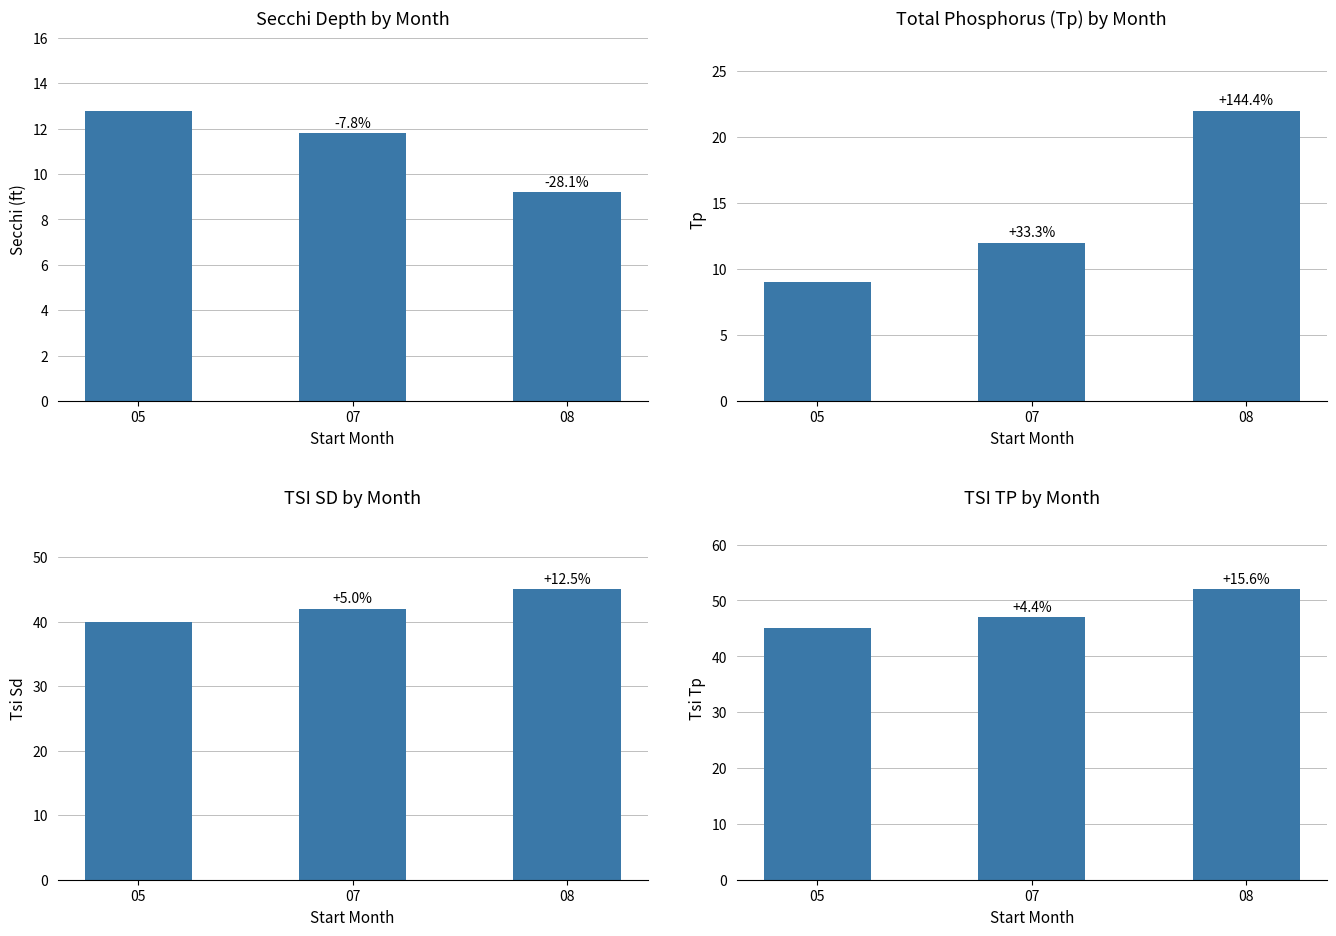

What is the maximum value shown in the chart?

52.0